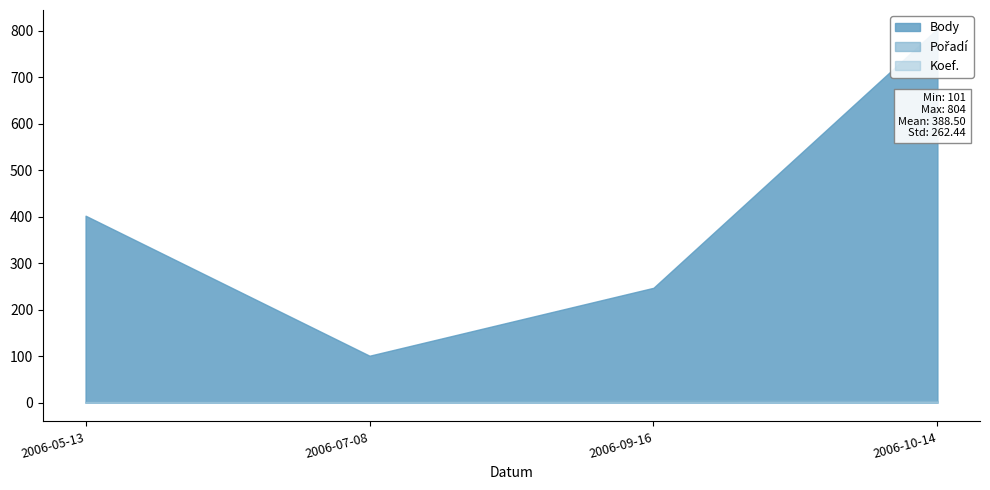

What is the difference between the maximum and minimum values in the Pořadí series?

3